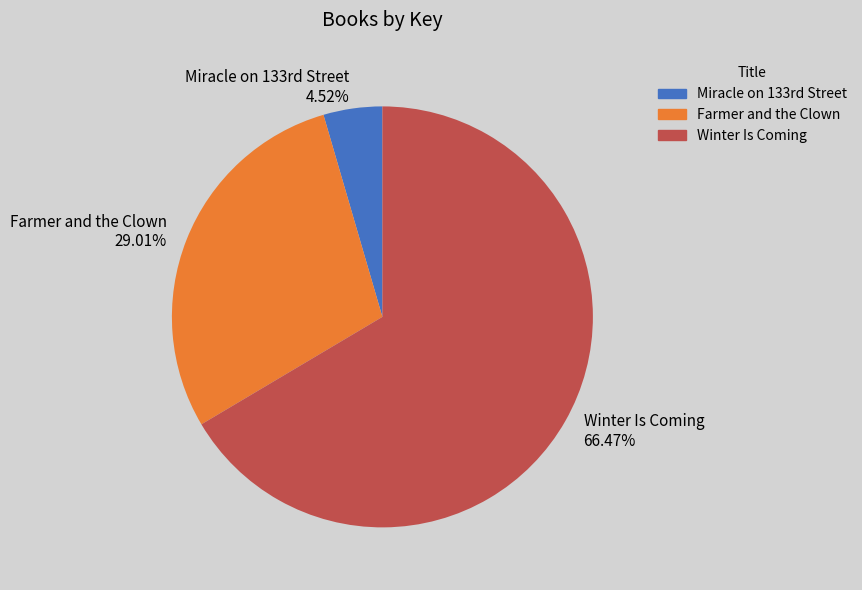

Is Farmer and the Clown the majority of the pie?

No